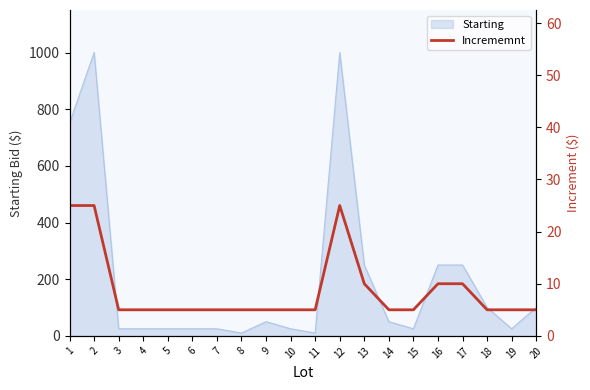

Between 18 and 11, which is larger?

18